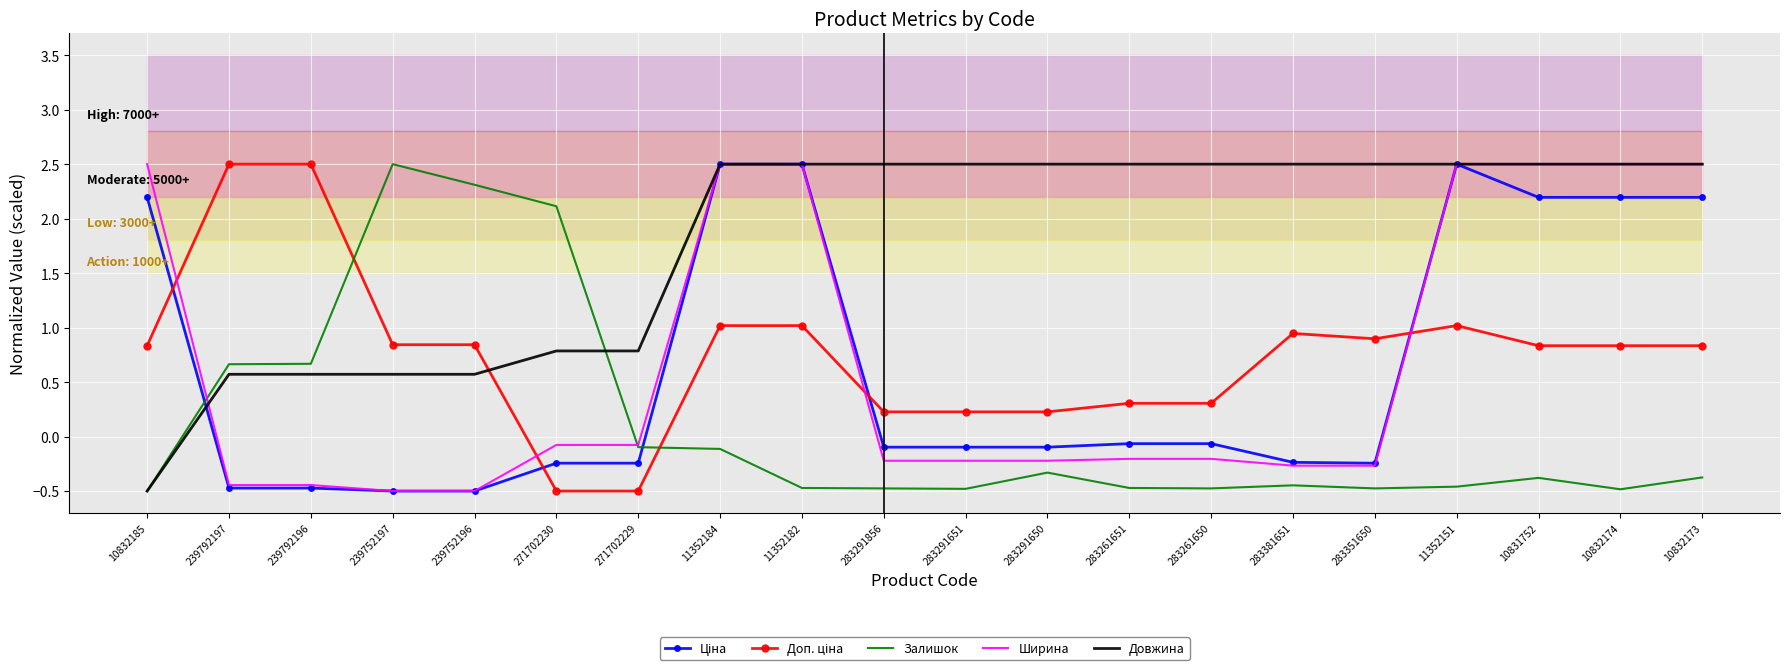

What is the label of the 5th point from the right?

283351650